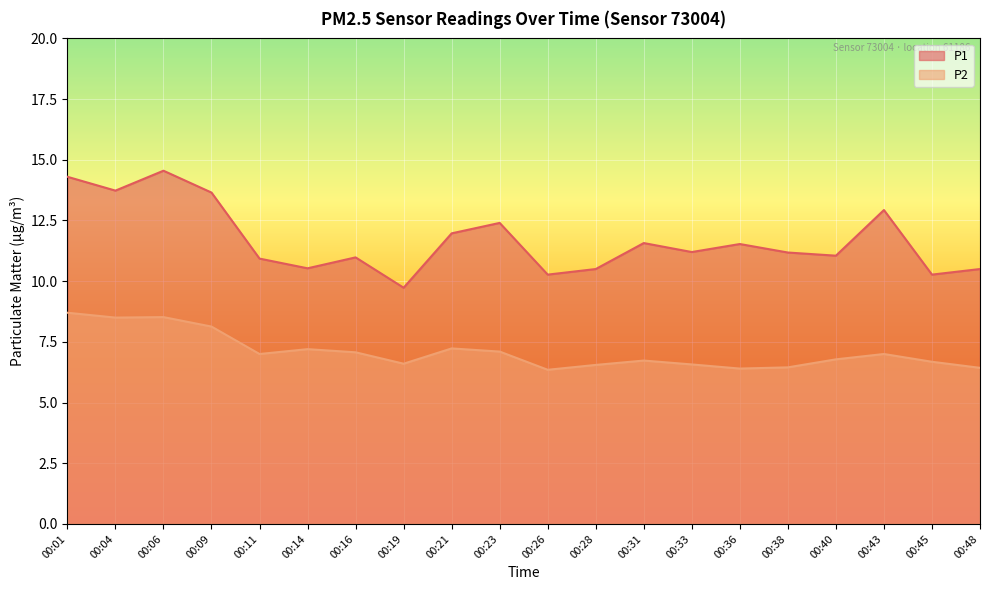

What is the sum of the P2 values at 00:31 and 00:21?

14.0